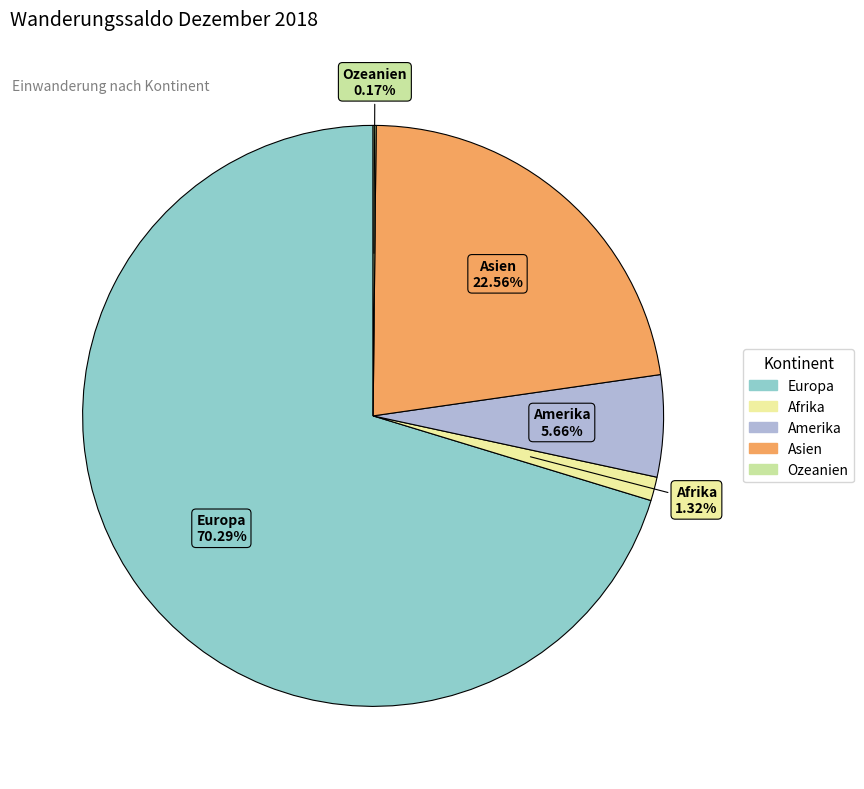

To the nearest percent, what portion does Europa represent?

70%